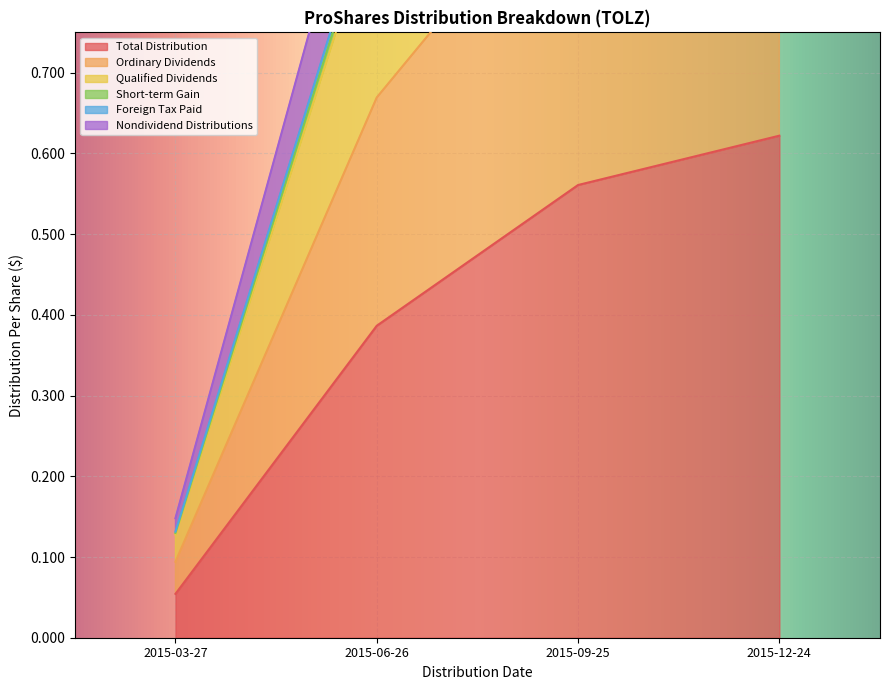

What is the minimum value for Foreign Tax Paid?

0.1